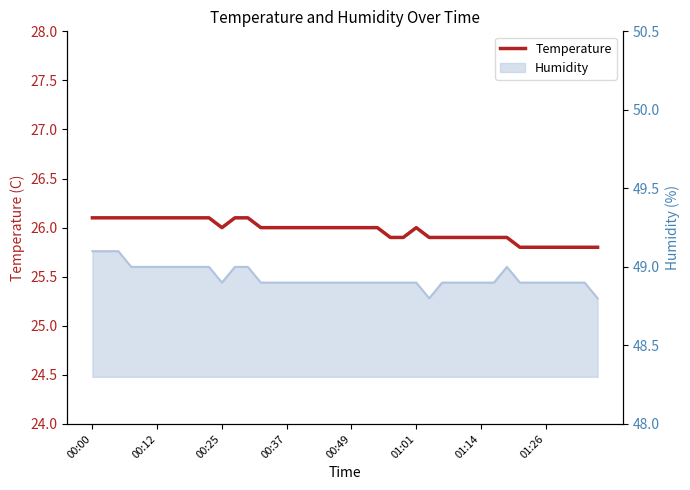

What is the sum of all values?

1038.9